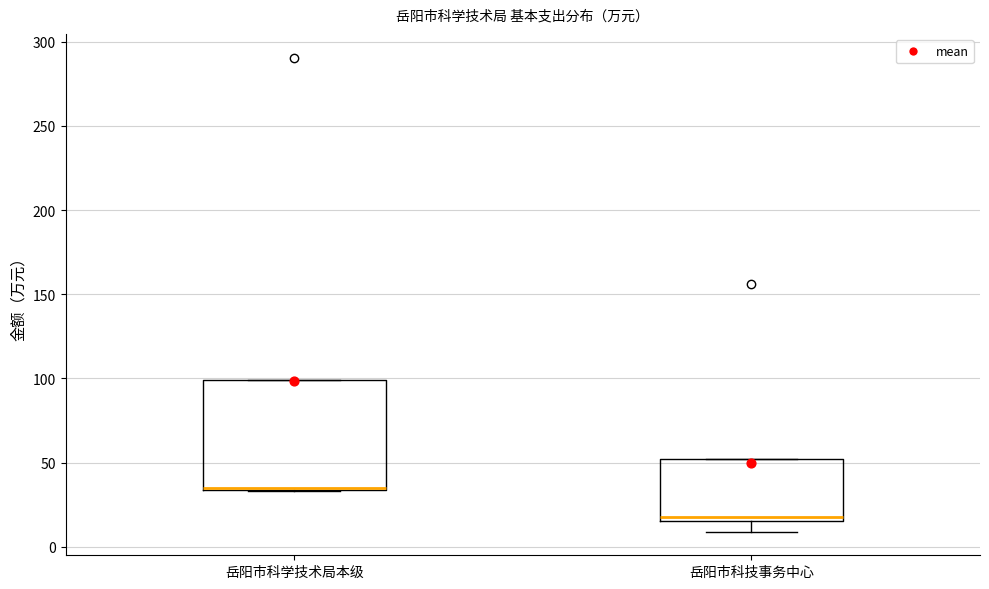

Reading left to right, read every box against the y-axis: the position of its median line, the range the box covers, and the ends of its whiskers. The values are not printed on the chart, so give them approximately, as read against the axis.

岳阳市科学技术局本级: median 35 (drawn on the box's lower edge), box 35 to 100, whiskers 35 to 100
岳阳市科技事务中心: median 15 (just above the box's lower edge), box 15 to 50, whiskers 10 to 50